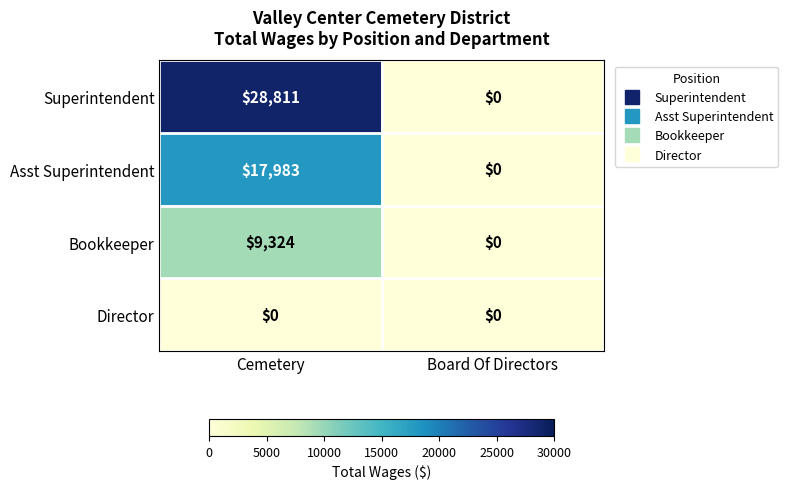

Count the number of categories in the chart.

2